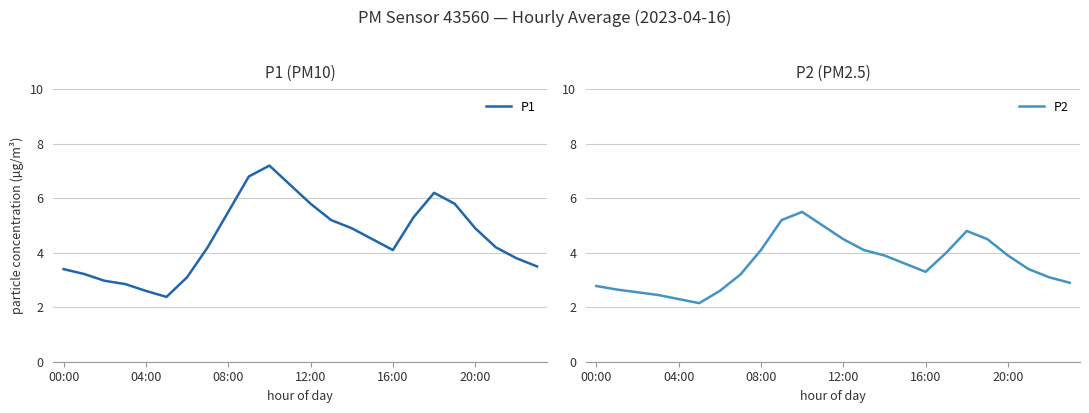

What is the label of the 10th point from the left?

9